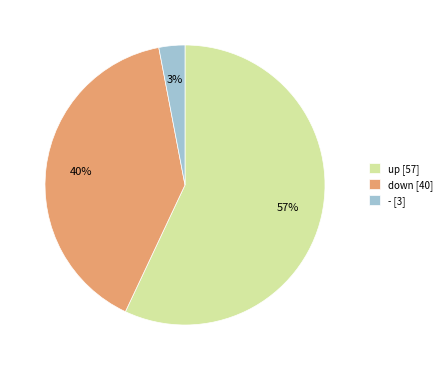

Which slice represents more than half of the pie?

up